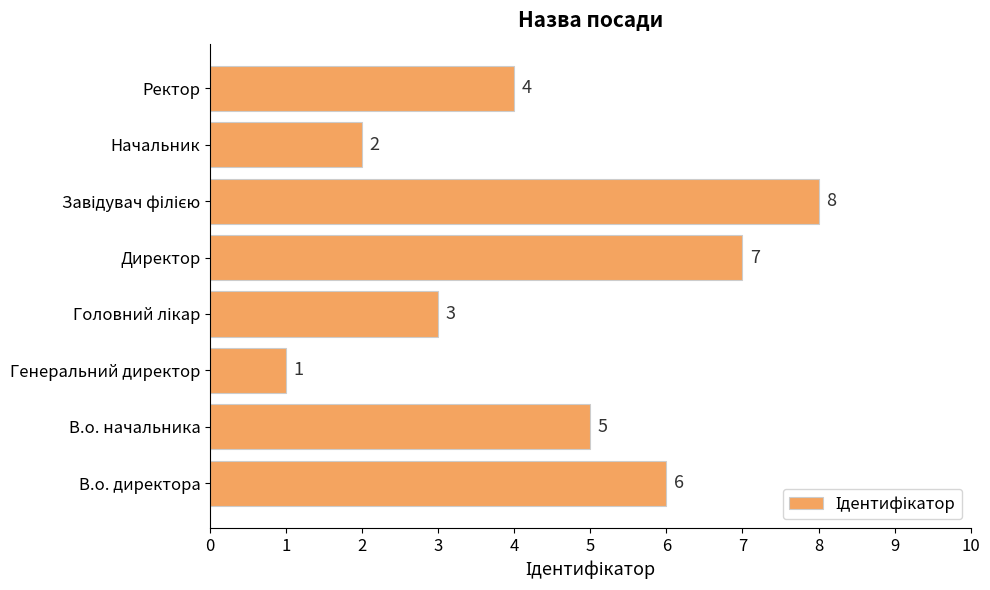

Are the bars grouped side by side (vs. stacked)?

No